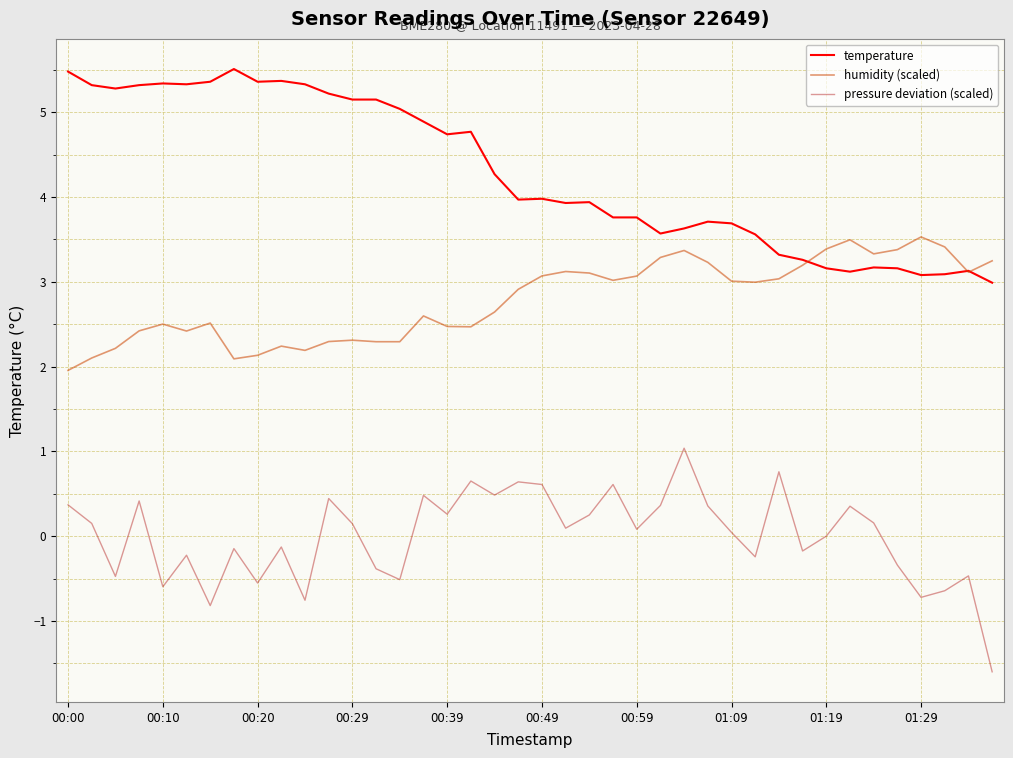

True or false: humidity (scaled) and pressure deviation (scaled) cross at least once.

False